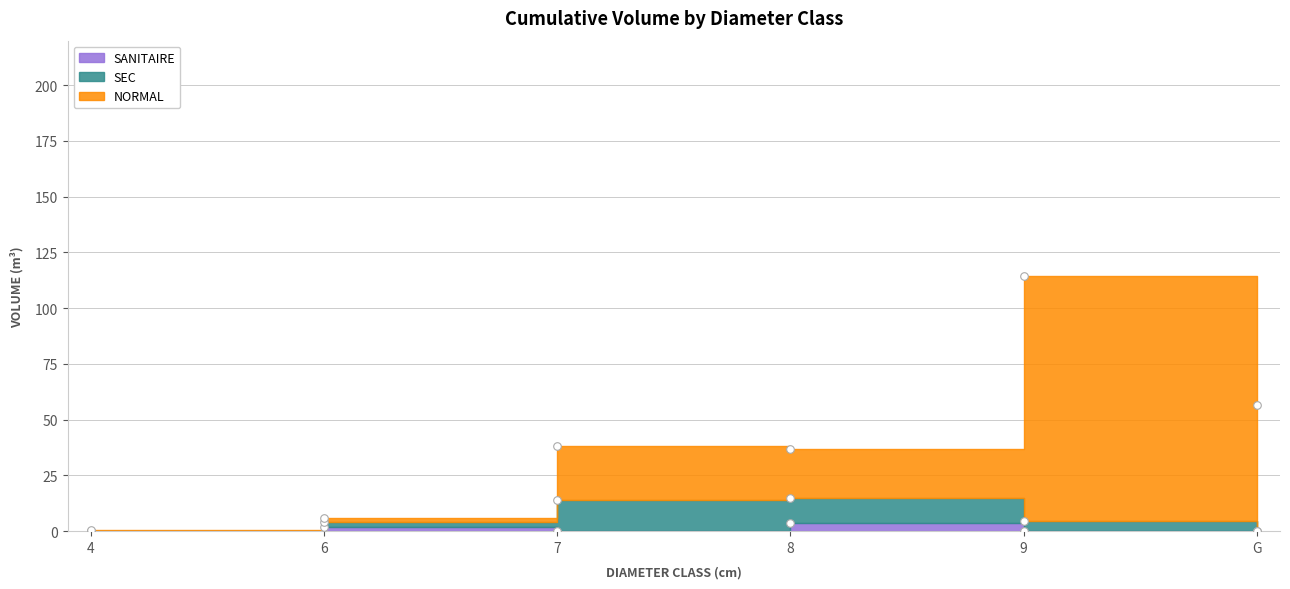

What is the total value across all series at 6?

6.0